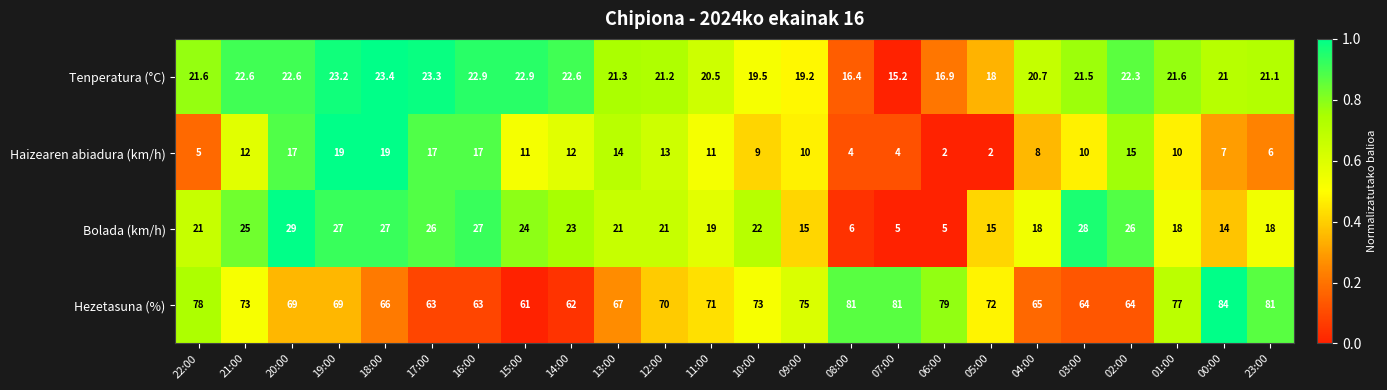

What is the greatest value displayed?

84.0